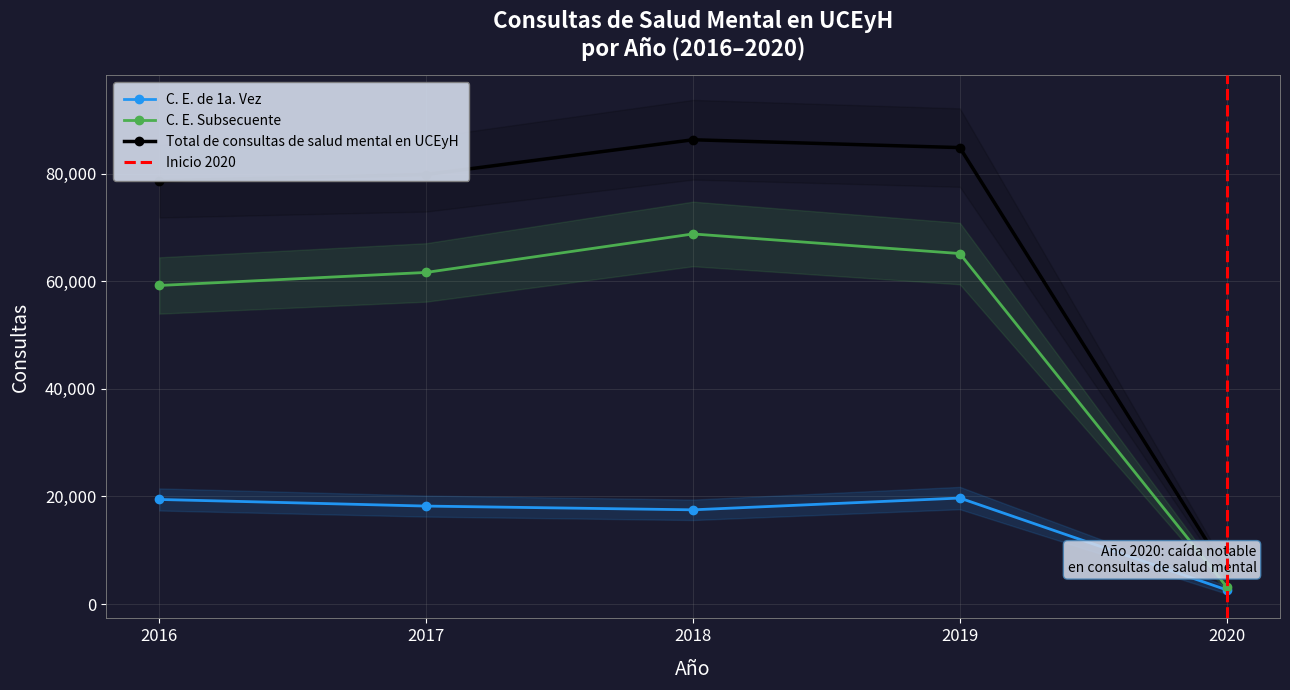

What is the smallest value displayed?

2627